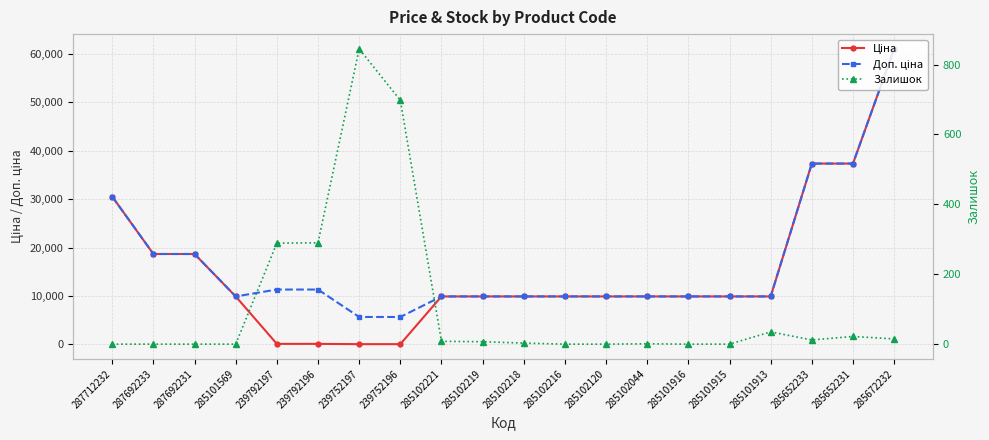

List the series in order of their peak value, highest first.

Ціна, Доп. ціна, Залишок